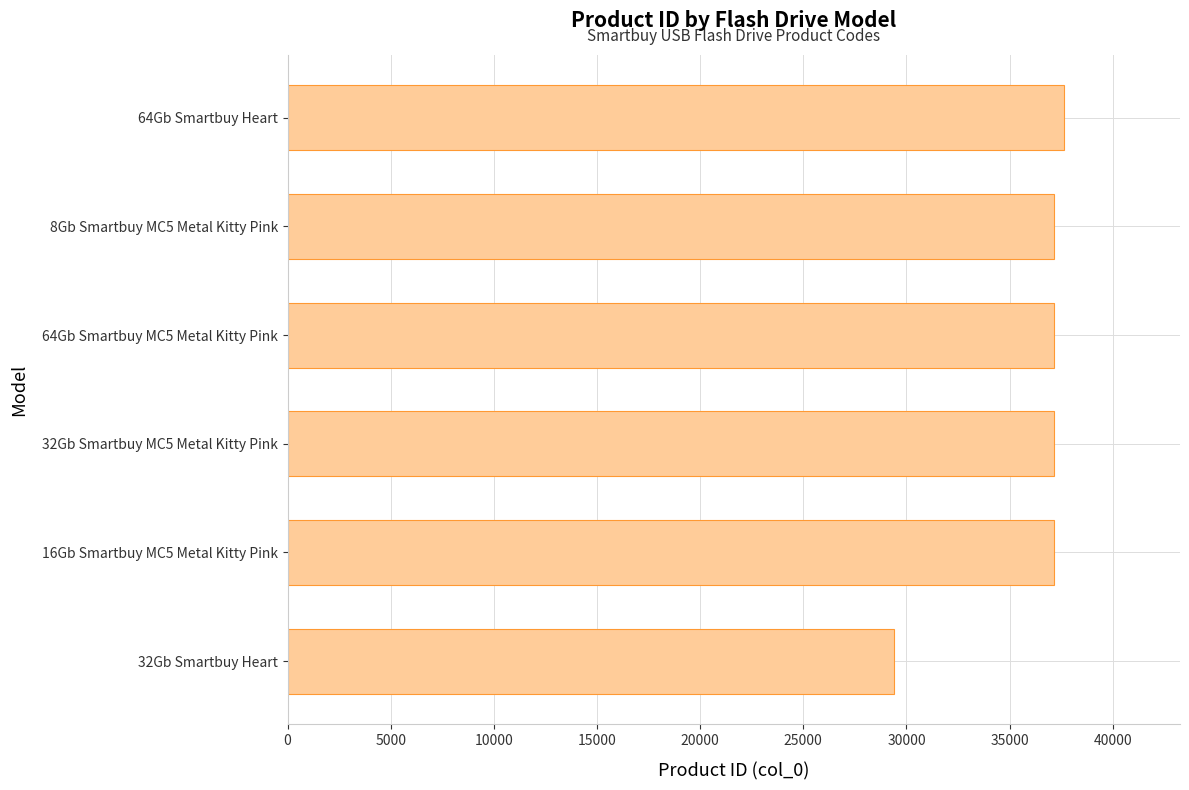

Read the value at 32Gb Smartbuy MC5 Metal Kitty Pink.

37153